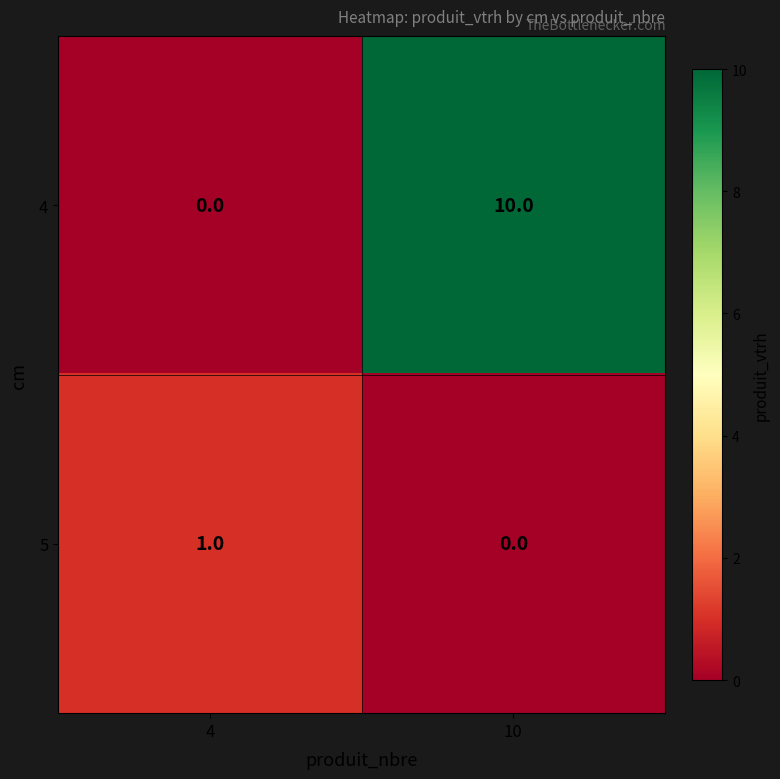

What is the total value across all series at 10?

10